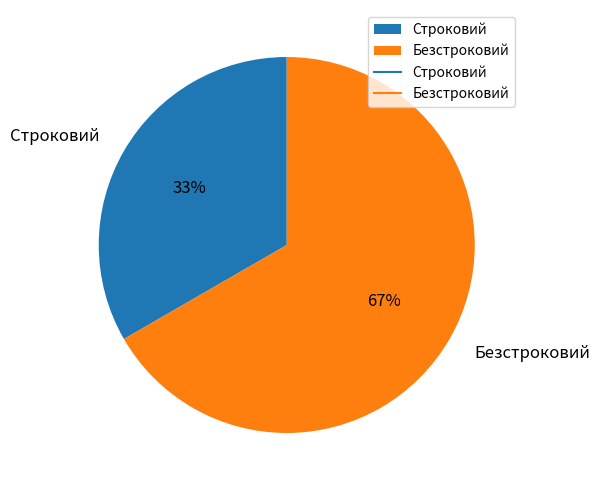

Count the number of slices in the pie.

2